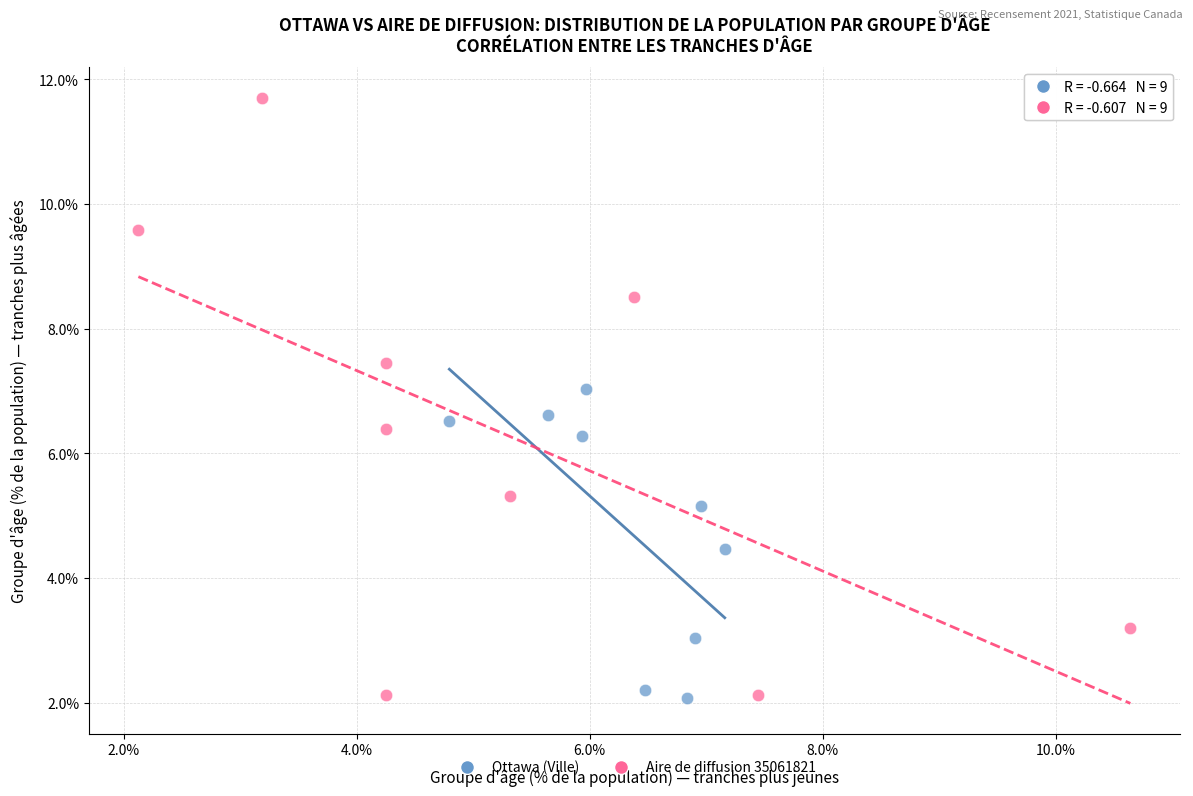

Which series has the largest Y range (max minus min)?

Aire de diffusion 35061821